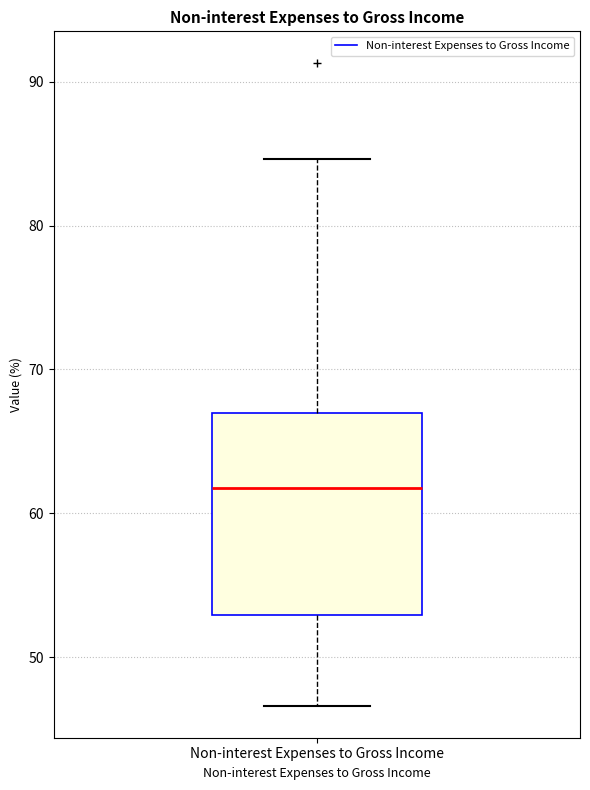

Read this box plot against the y-axis: the position of the median line, the range covered by the box, and the ends of both whiskers. The values are not printed on the chart, so give them approximately, as read against the axis.

median 62, box 53 to 67, whiskers 47 to 85